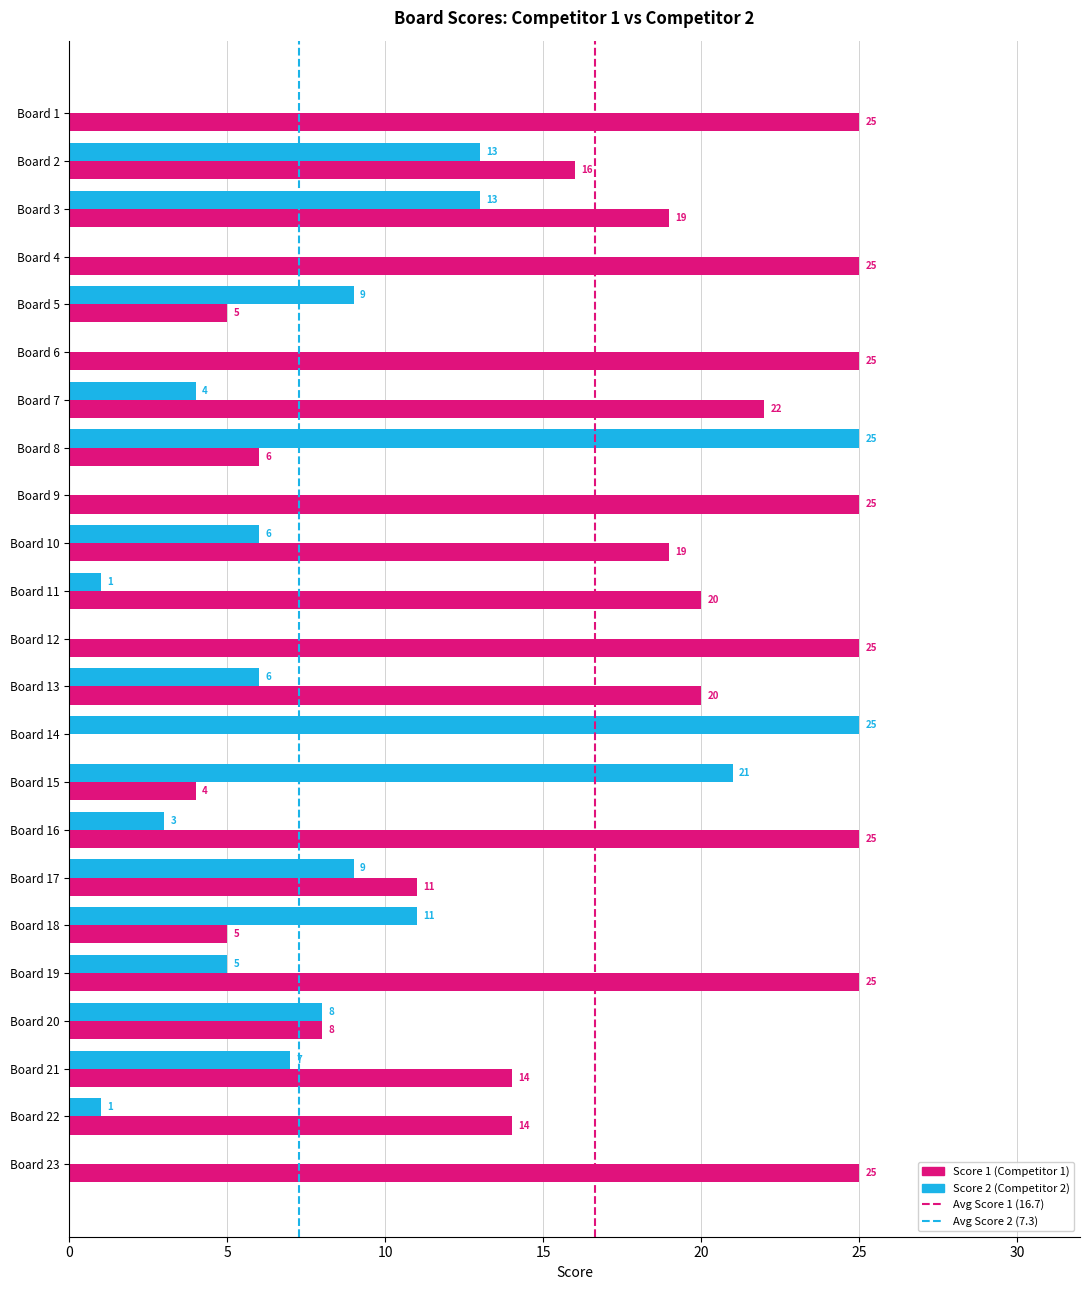

What is the sum of all Score 1 (Competitor 1) values?

383